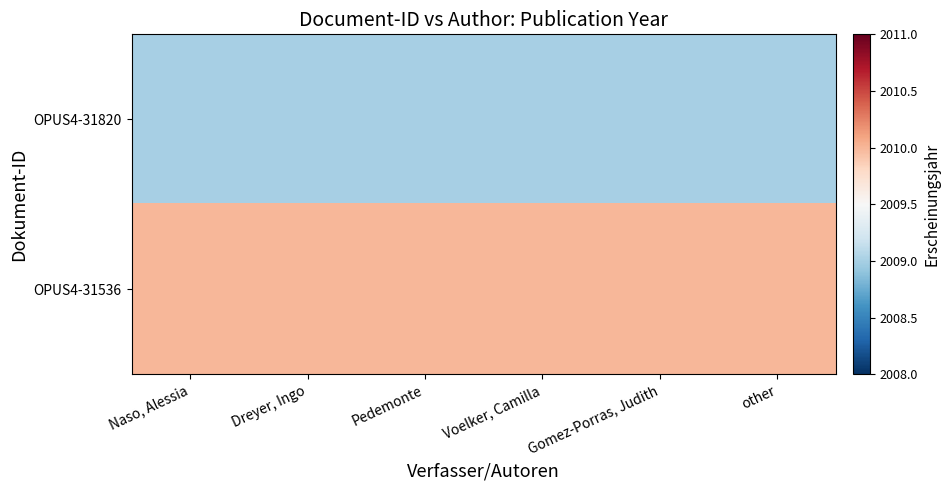

What is the maximum value shown in the chart?

2010